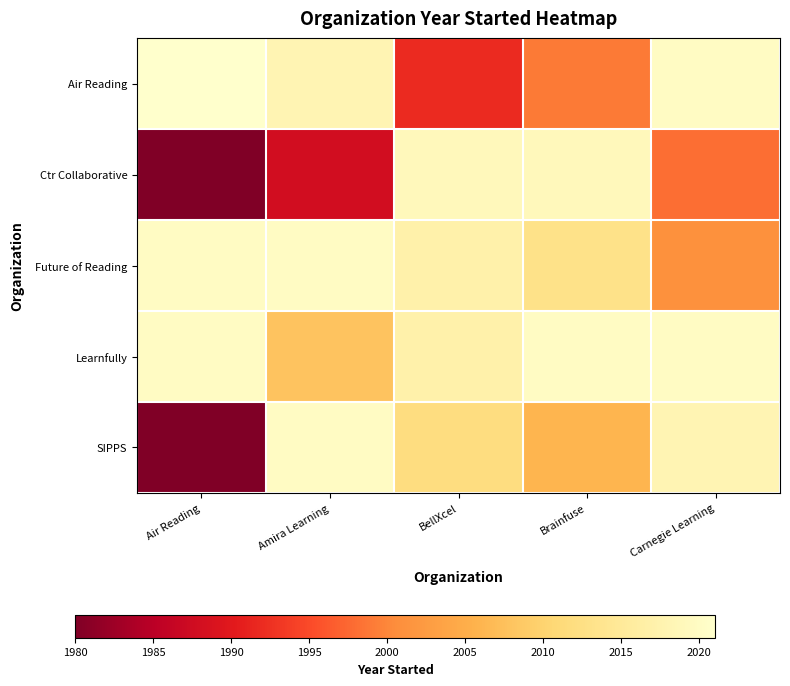

List the series in order of their overall mean, highest first.

Learnfully, Future of Reading, Air Reading, SIPPS, Ctr Collaborative